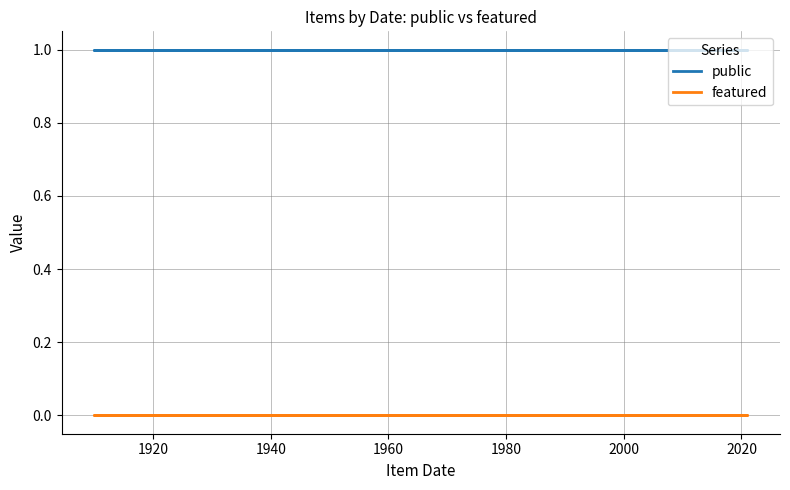

What position from the right is 1960?

9